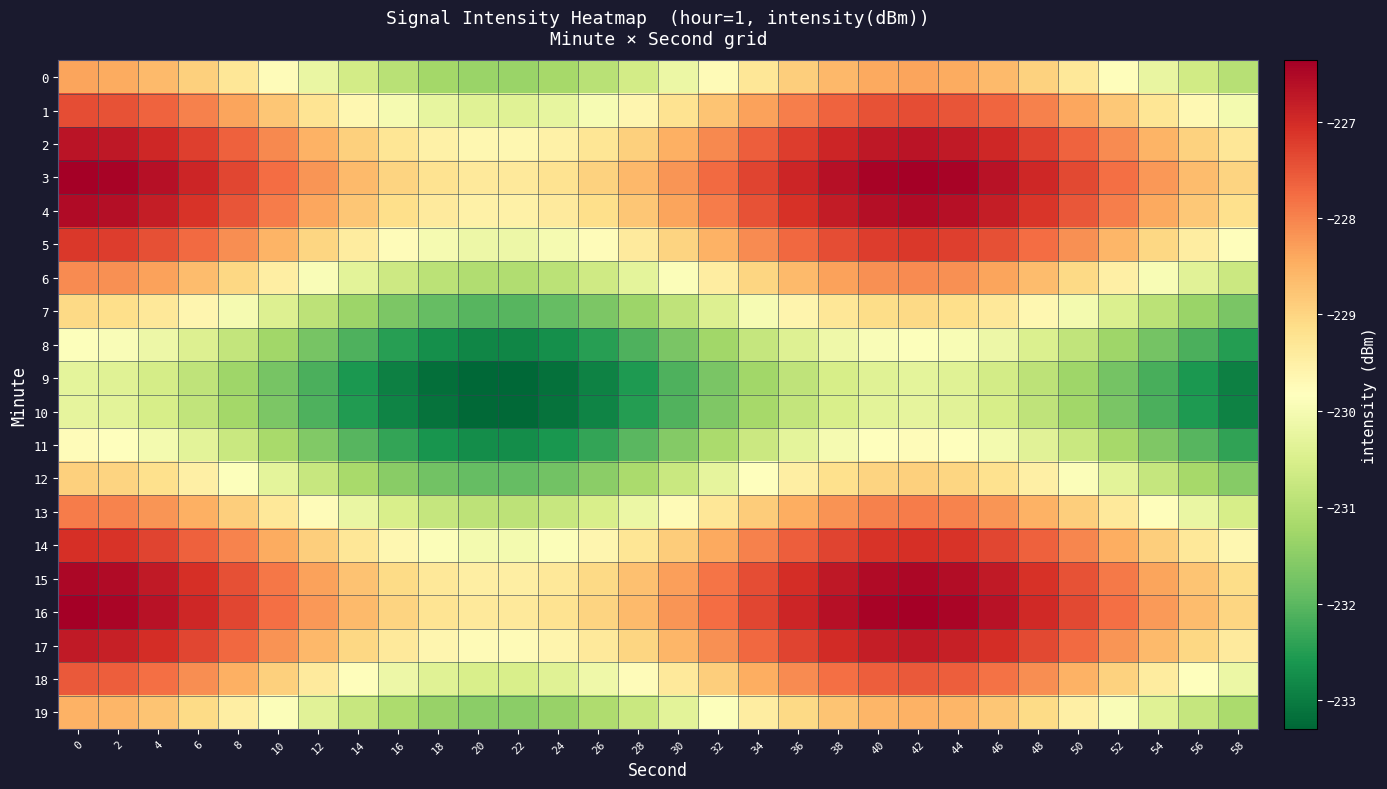

What is the difference between the highest and lowest values at 28?

4.0